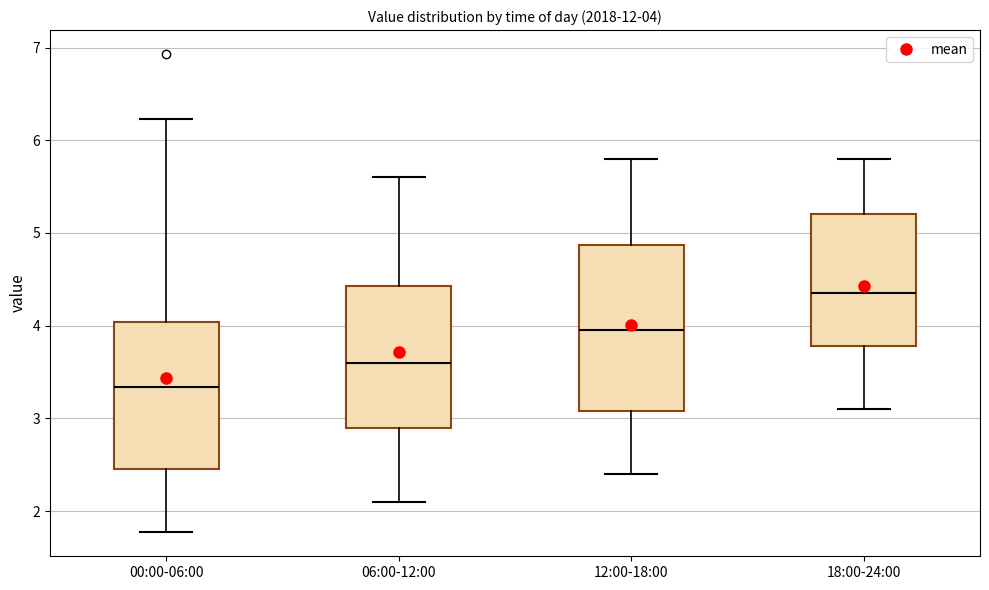

Which box's median line is the lowest?

00:00-06:00